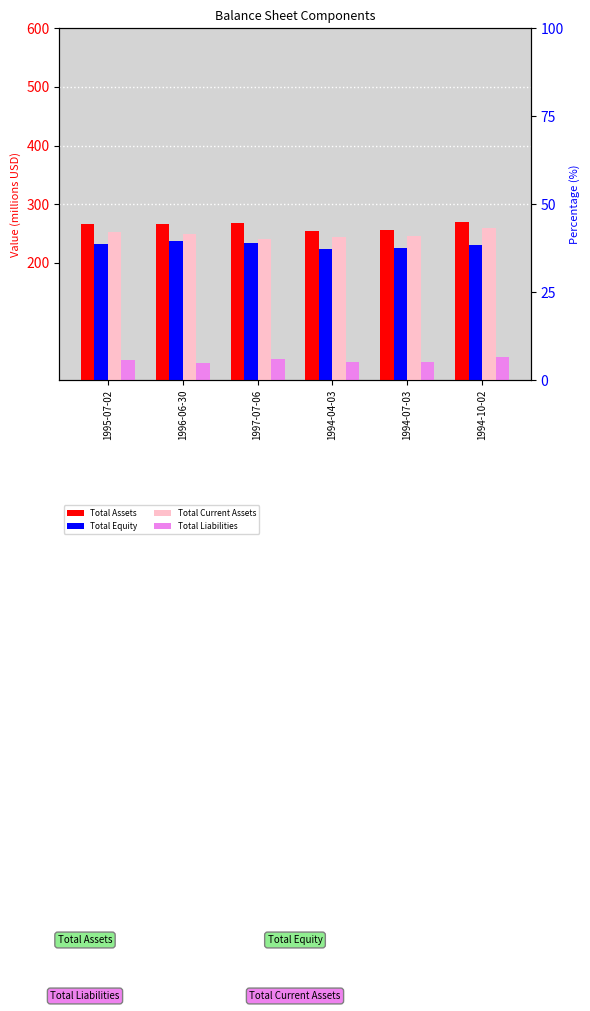

How many values in the Total Current Assets series exceed 249?

3